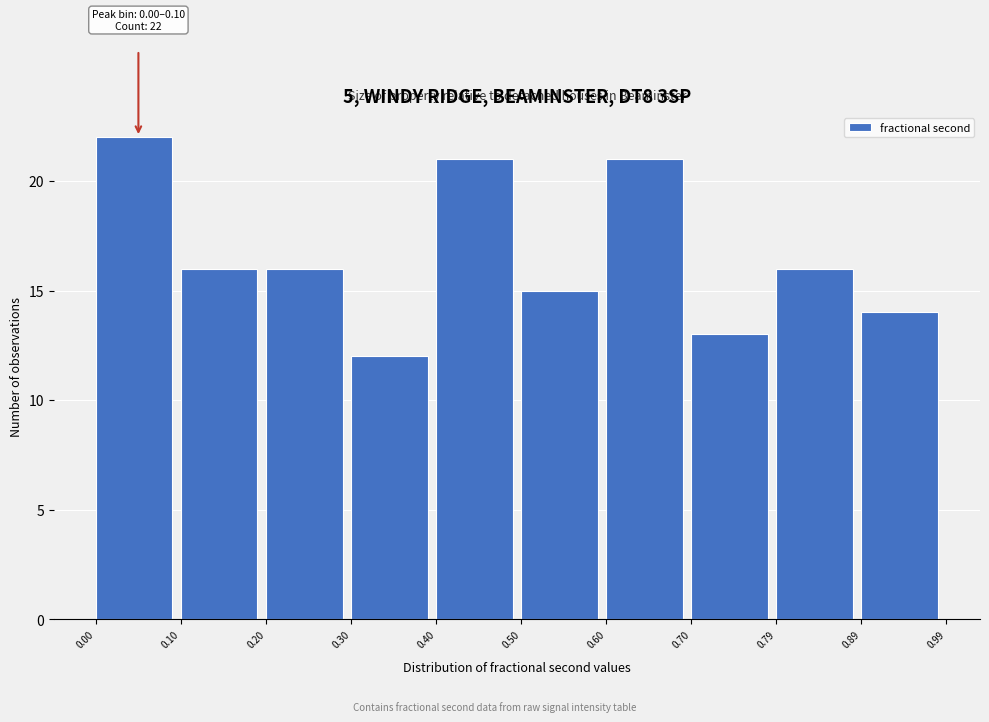

Which range on the x-axis has the tallest bar?

0.00 to 0.10